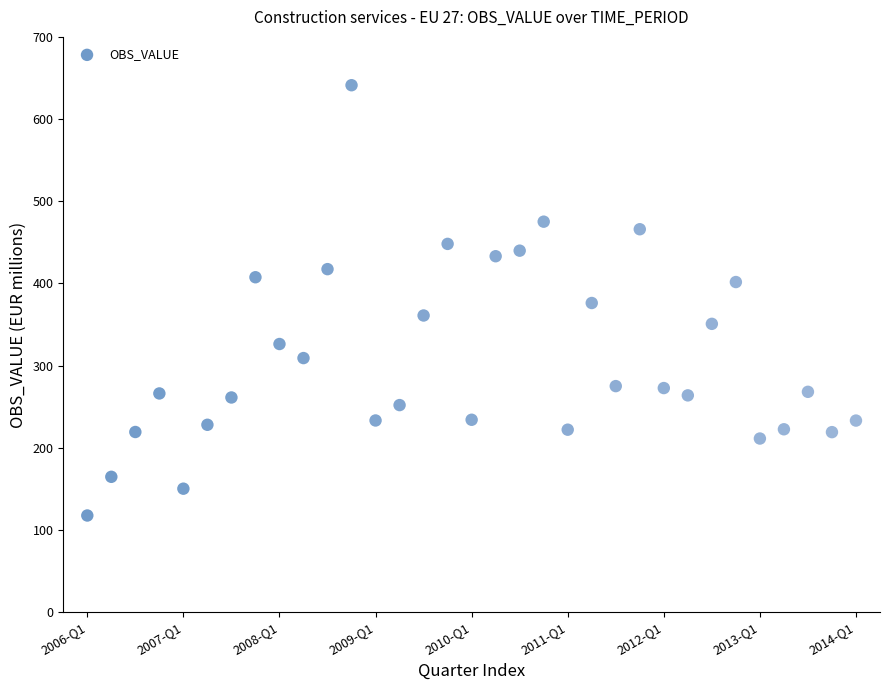

What is the range of Y values (max minus min)?

523.6